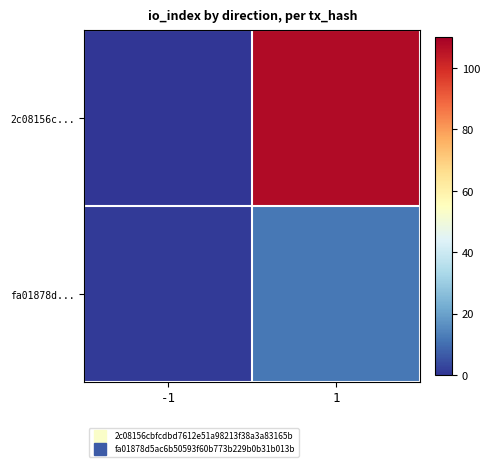

At 1, list the series in order from smallest to largest.

fa01878d..., 2c08156c...